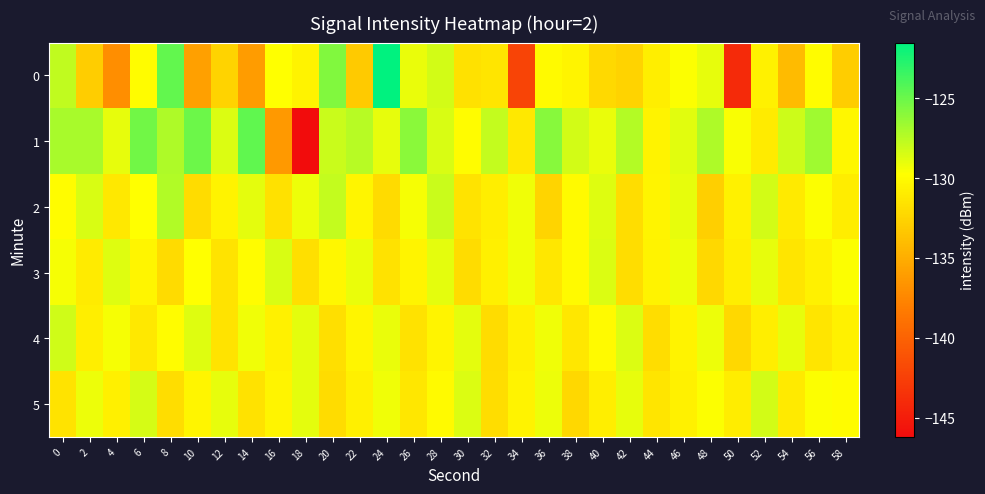

What is the minimum value shown in the chart?

-146.2